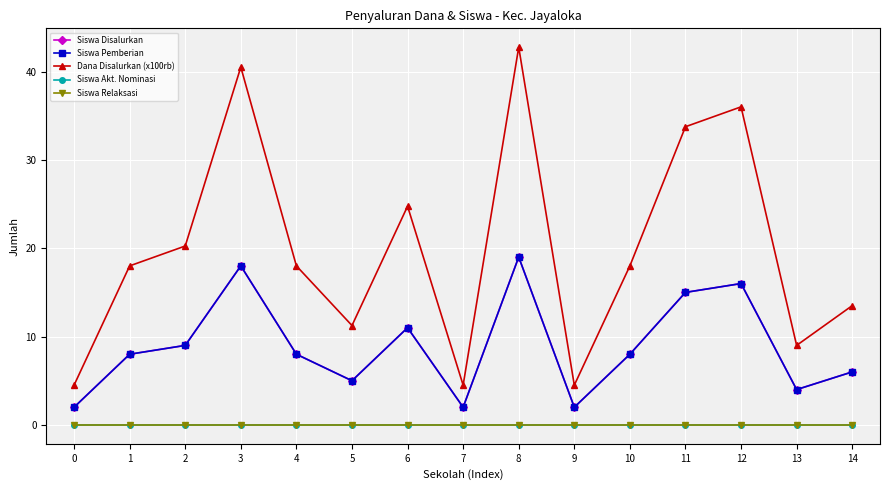

List the labels in order of Siswa Pemberian value, largest first.

8, 3, 12, 11, 6, 2, 1, 4, 10, 14, 5, 13, 0, 7, 9